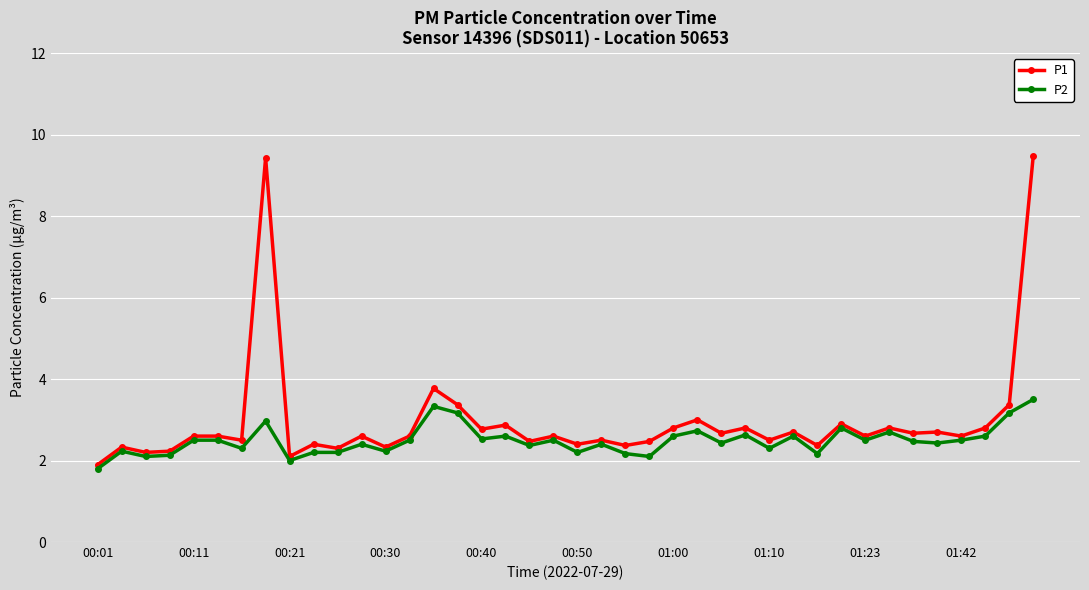

What is the value of the P2 point at the 10th from the left?

2.2